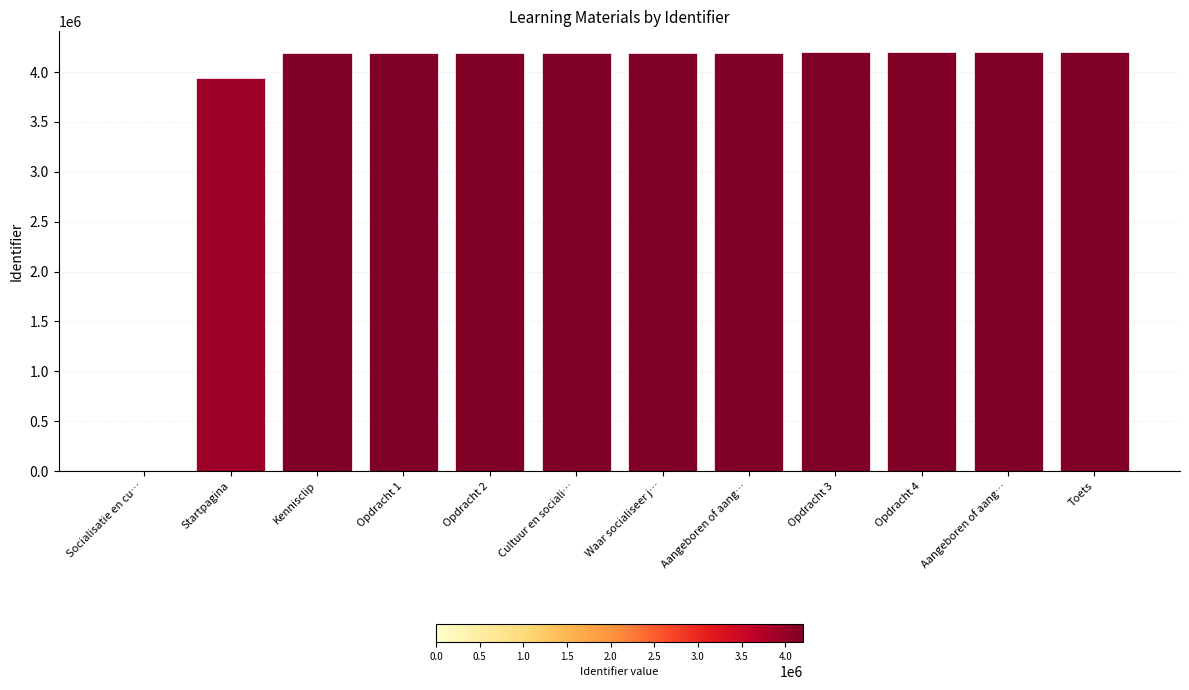

Rank the categories by value from highest to lowest.

Toets, Aangeboren of aang…, Opdracht 4, Opdracht 3, Aangeboren of aang…, Waar socialiseer j…, Cultuur en sociali…, Opdracht 2, Opdracht 1, Kennisclip, Startpagina, Socialisatie en cu…